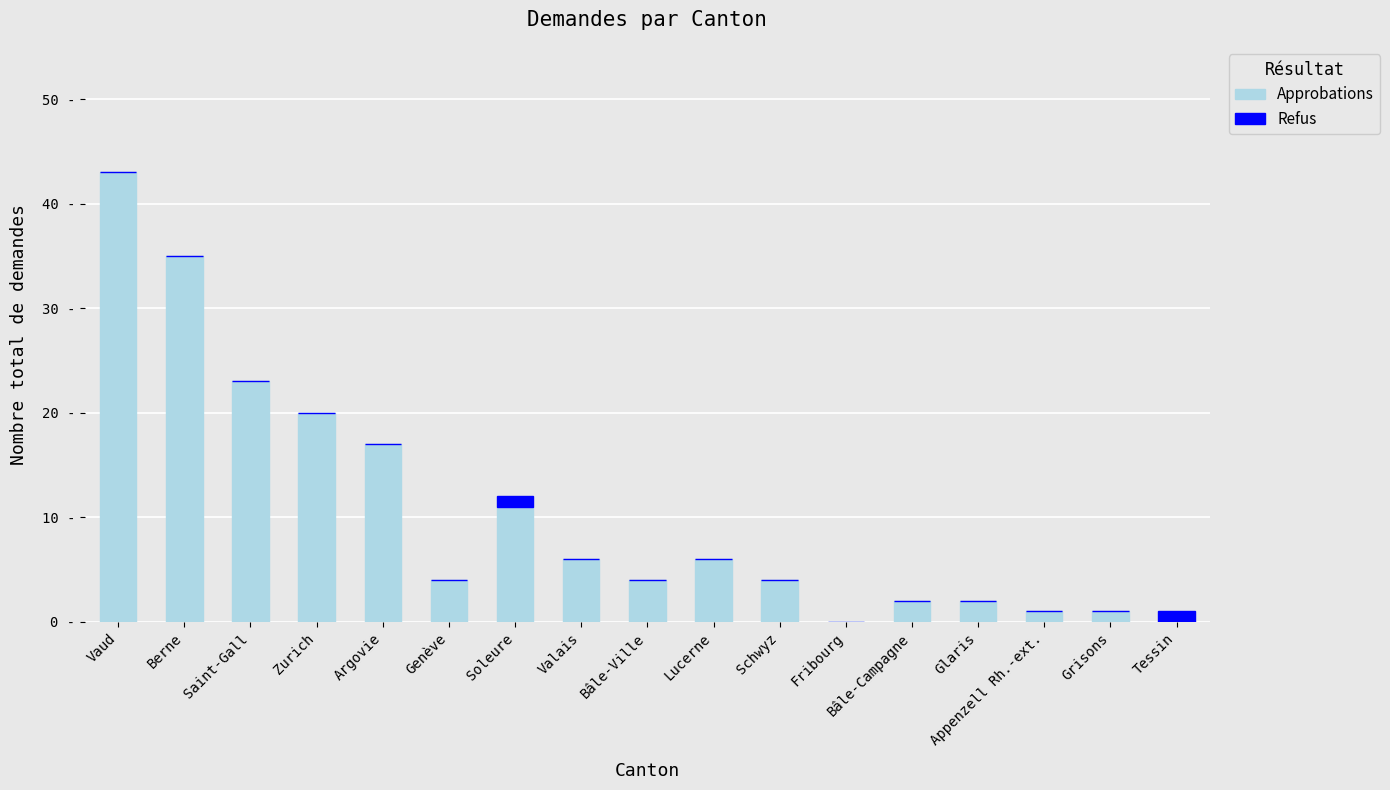

Does the chart contain stacked bars?

Yes